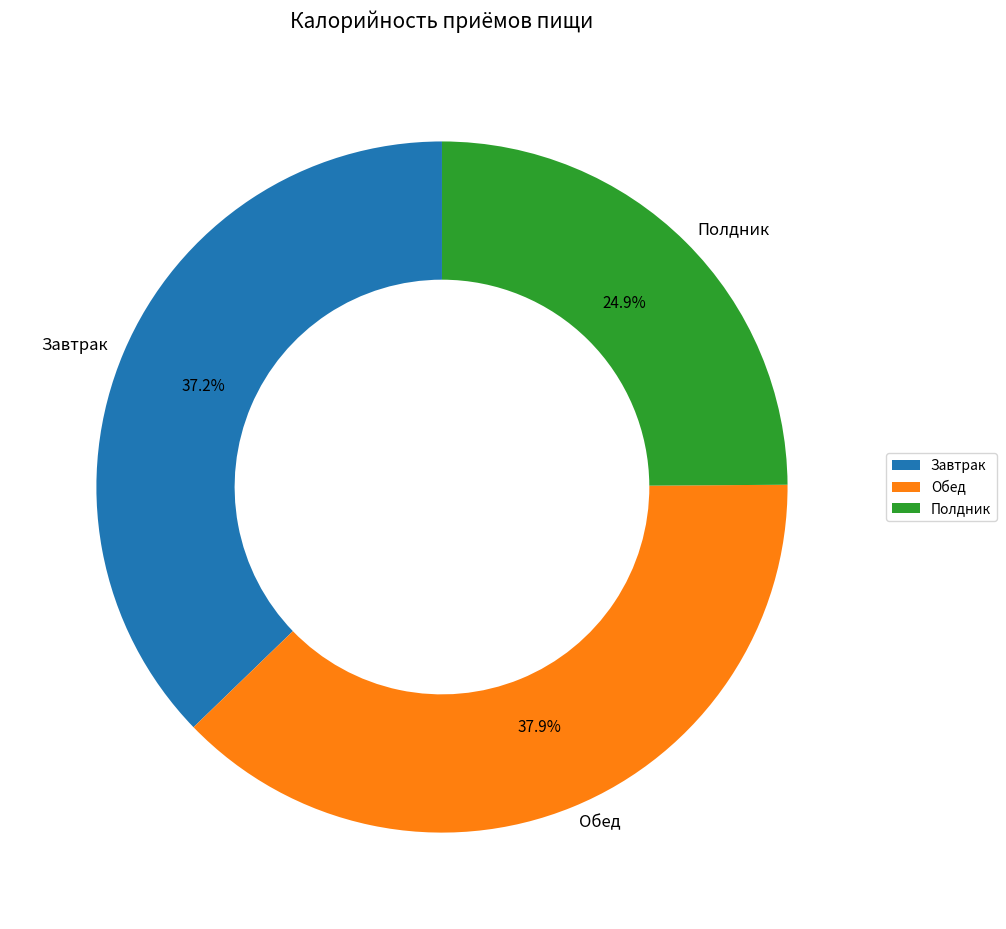

How many segments does this pie chart have?

3